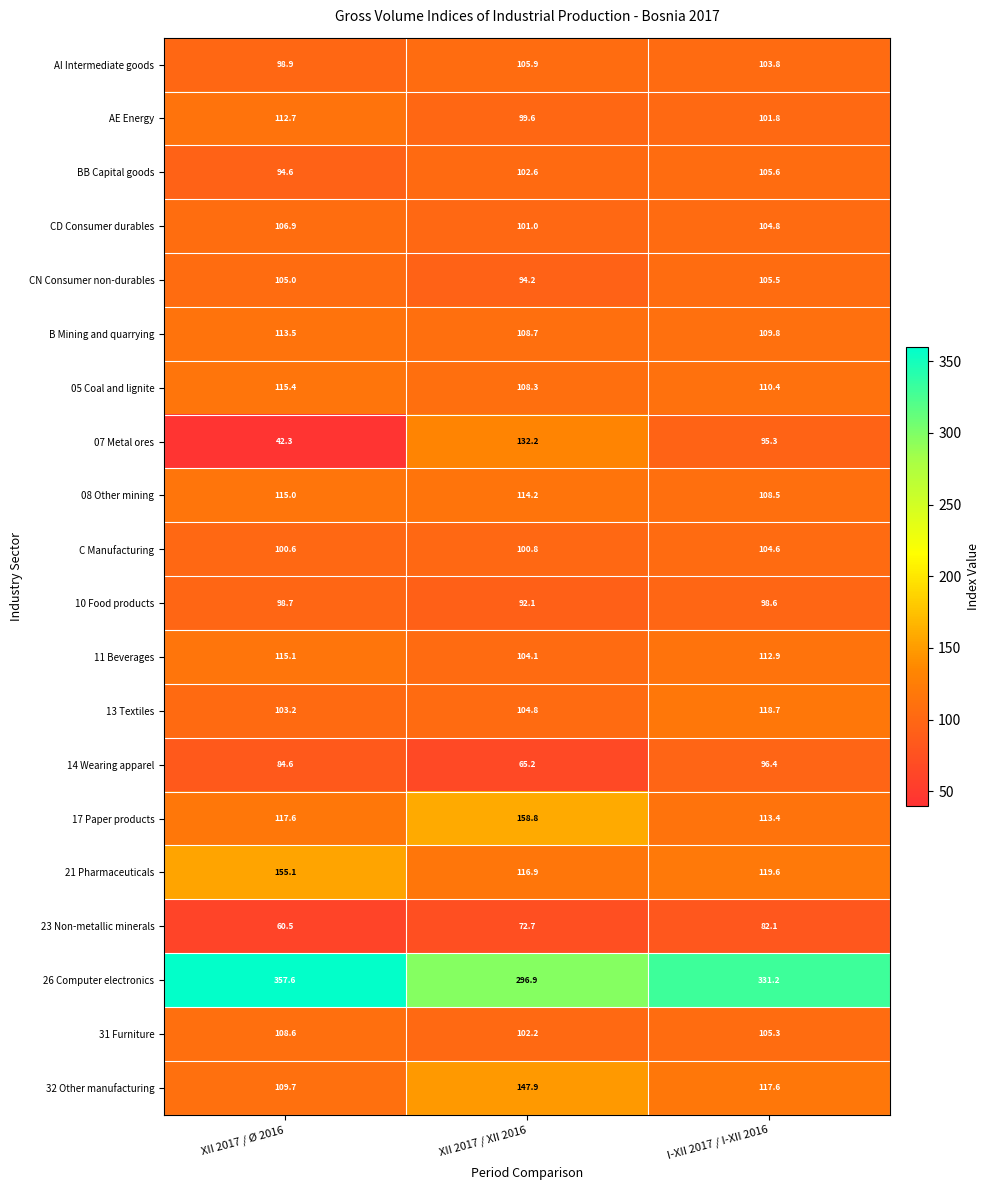

Rank the series at XII 2017 / Ø 2016 from highest to lowest value.

26 Computer electronics, 21 Pharmaceuticals, 17 Paper products, 05 Coal and lignite, 11 Beverages, 08 Other mining, B Mining and quarrying, AE Energy, 32 Other manufacturing, 31 Furniture, CD Consumer durables, CN Consumer non-durables, 13 Textiles, C Manufacturing, AI Intermediate goods, 10 Food products, BB Capital goods, 14 Wearing apparel, 23 Non-metallic minerals, 07 Metal ores